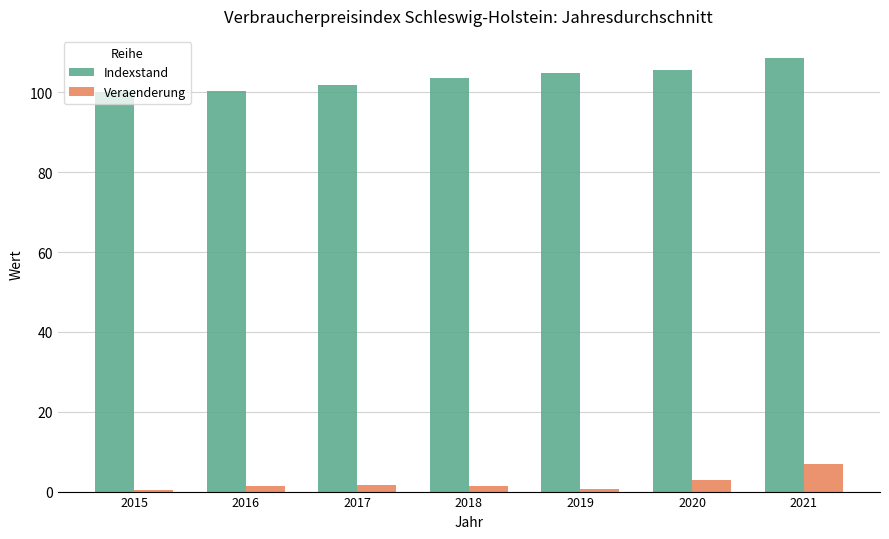

Which category has the highest value across all series?

2021